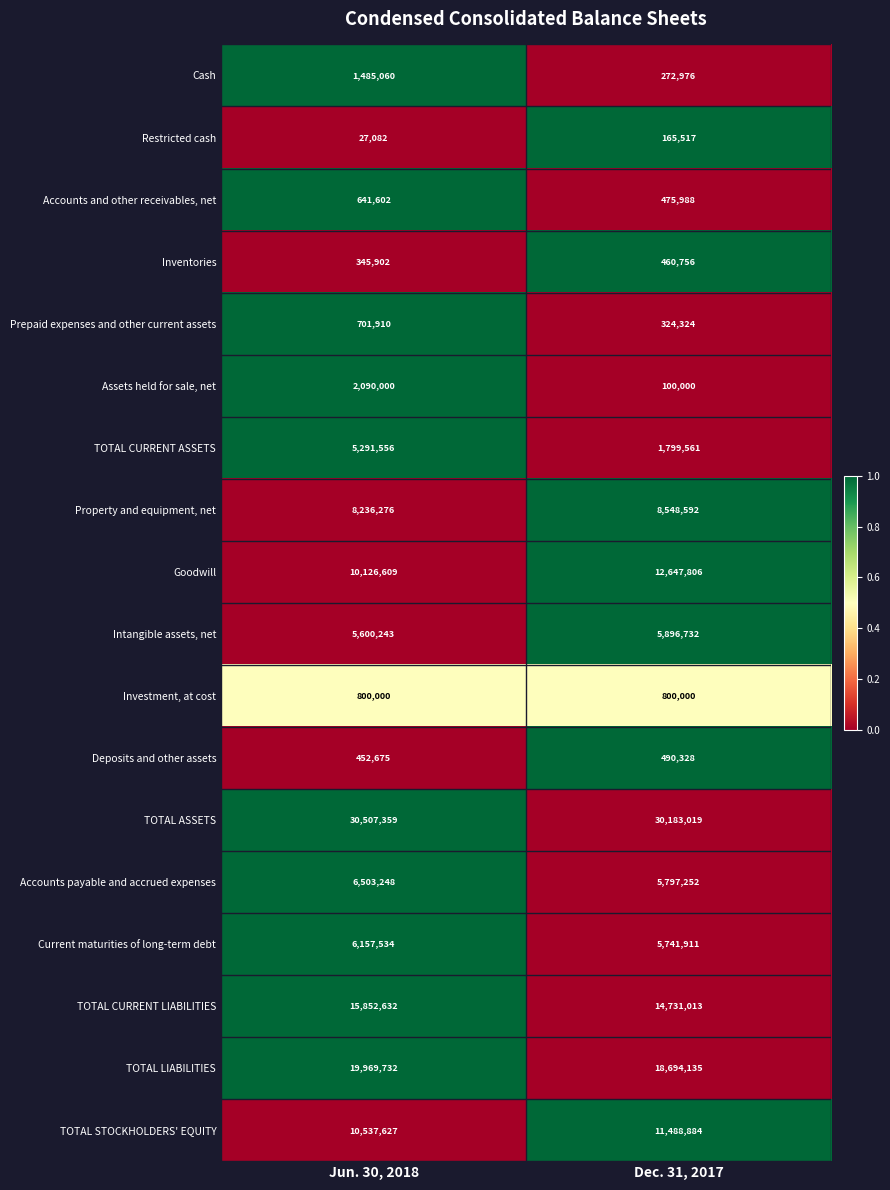

List the series in order of their peak value, lowest first.

Restricted cash, Inventories, Deposits and other assets, Accounts and other receivables, net, Prepaid expenses and other current assets, Investment, at cost, Cash, Assets held for sale, net, TOTAL CURRENT ASSETS, Intangible assets, net, Current maturities of long-term debt, Accounts payable and accrued expenses, Property and equipment, net, TOTAL STOCKHOLDERS' EQUITY, Goodwill, TOTAL CURRENT LIABILITIES, TOTAL LIABILITIES, TOTAL ASSETS